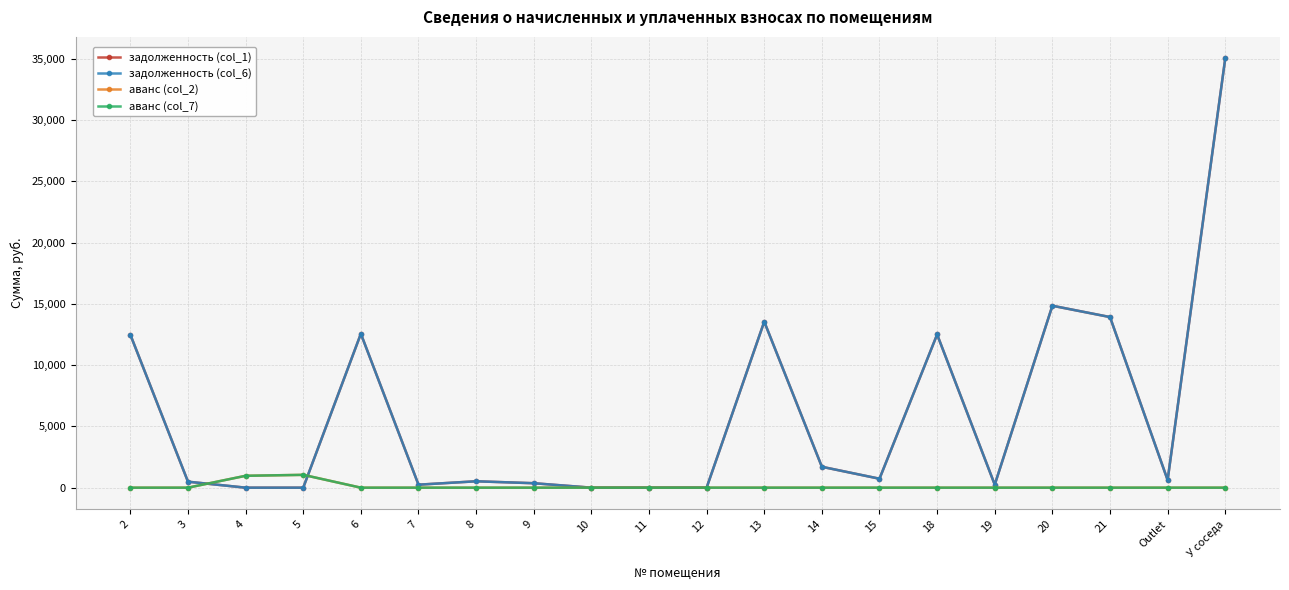

Where is the first local minimum for аванс (col_2)?

11